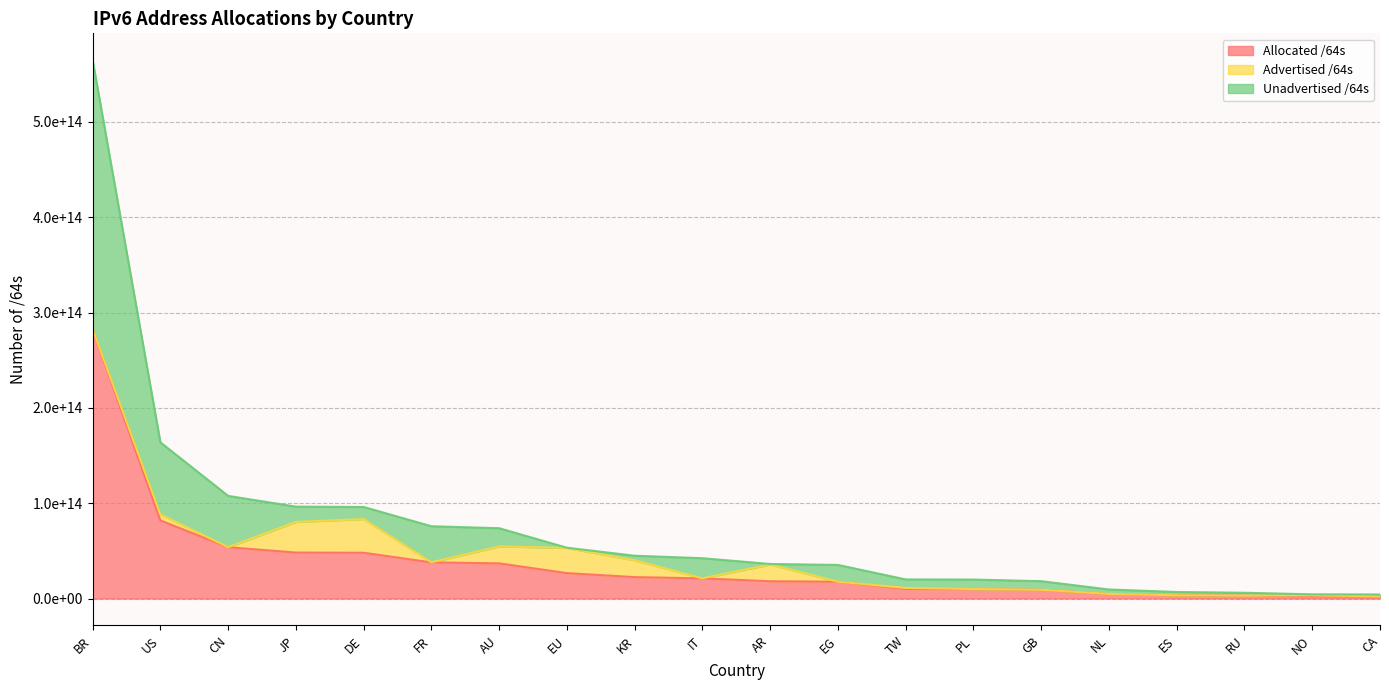

What are all the series names shown in the legend?

Allocated /64s, Advertised /64s, Unadvertised /64s